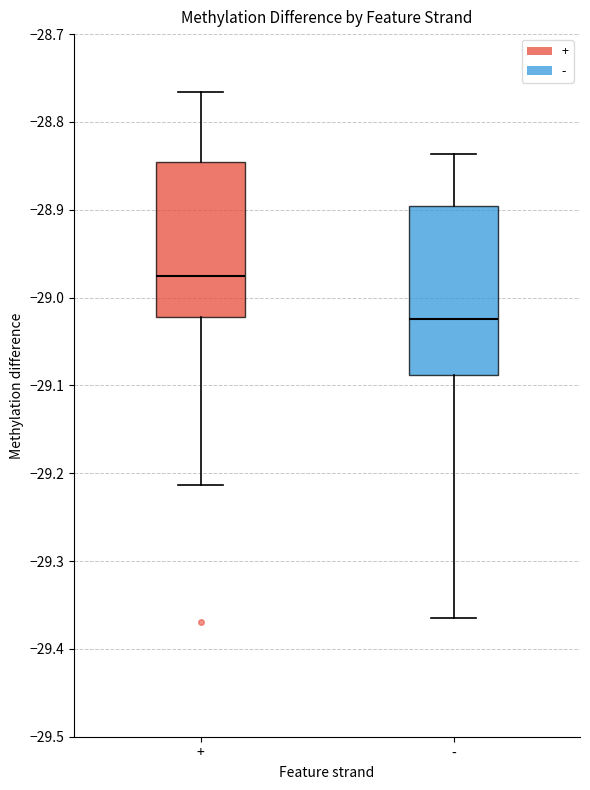

Reading left to right, read every box against the y-axis: the position of its median line, the range the box covers, and the ends of its whiskers. The values are not printed on the chart, so give them approximately, as read against the axis.

+: median -28.97, box -29.02 to -28.85, whiskers -29.21 to -28.77
-: median -29.02, box -29.09 to -28.90, whiskers -29.37 to -28.84